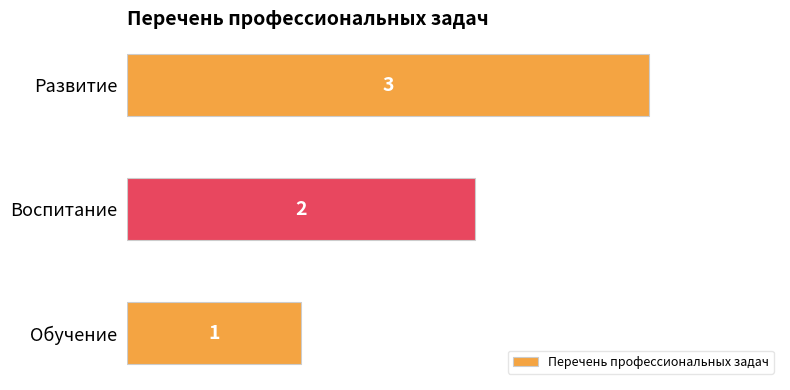

At which label is the value closest to 2?

Воспитание